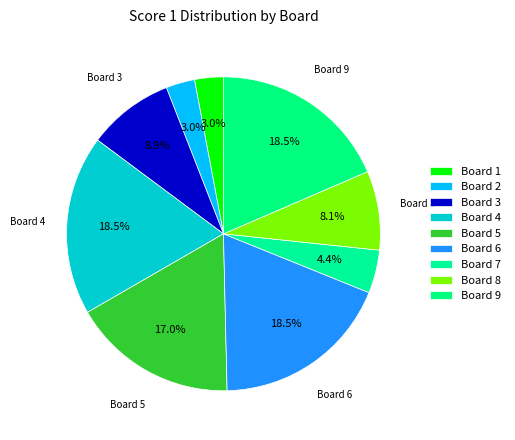

How many slices are in this pie chart?

9